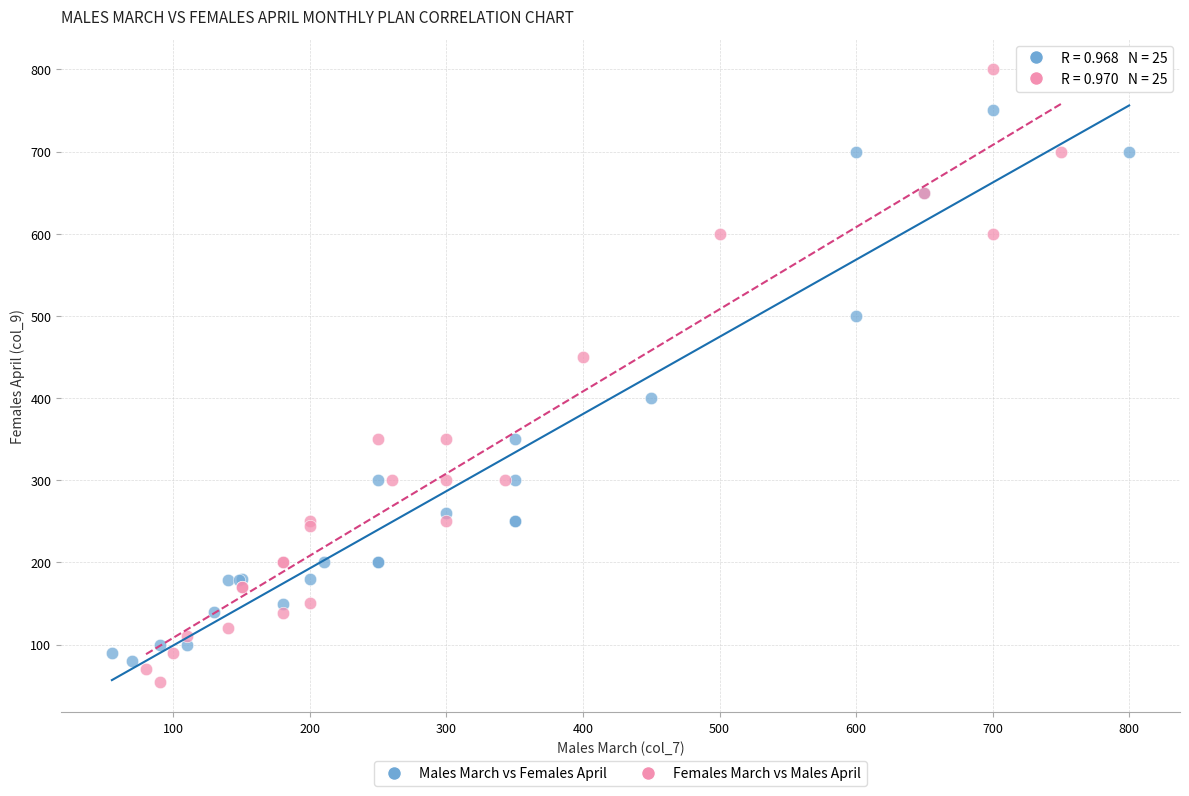

Which series reaches the minimum Y coordinate?

Females March vs Males April